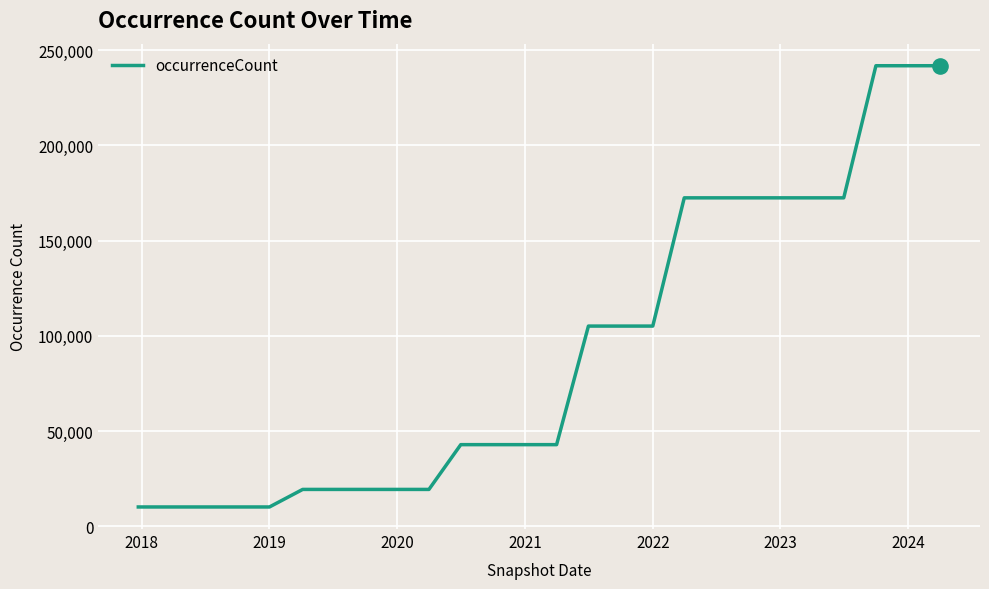

What is the smallest value displayed?

10184